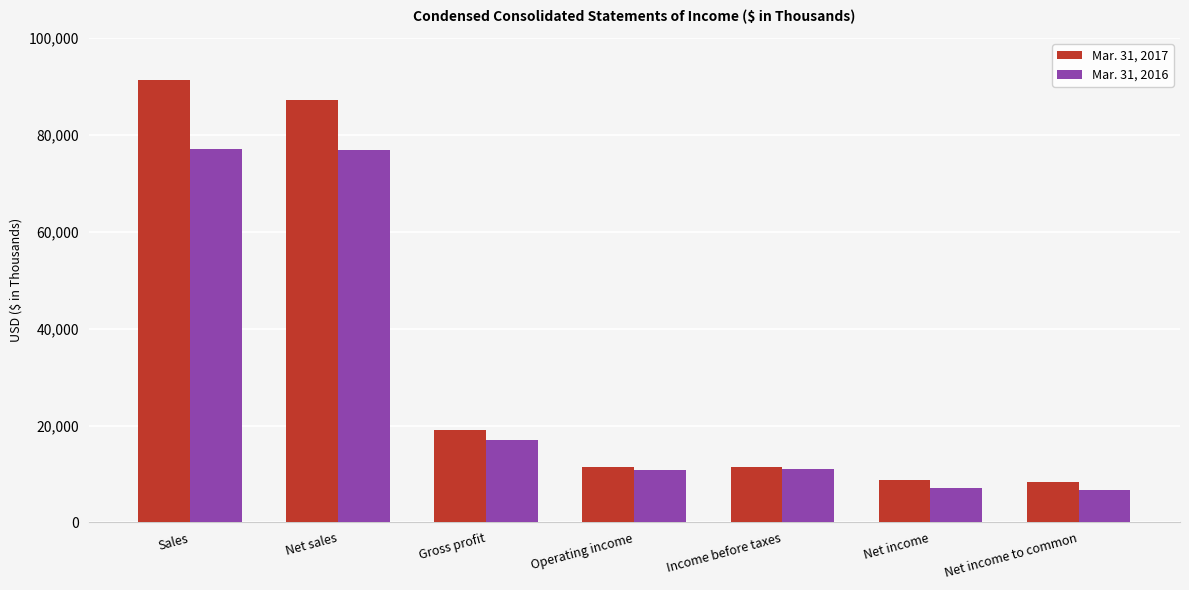

What is the total value across all series at Income before taxes?

22463